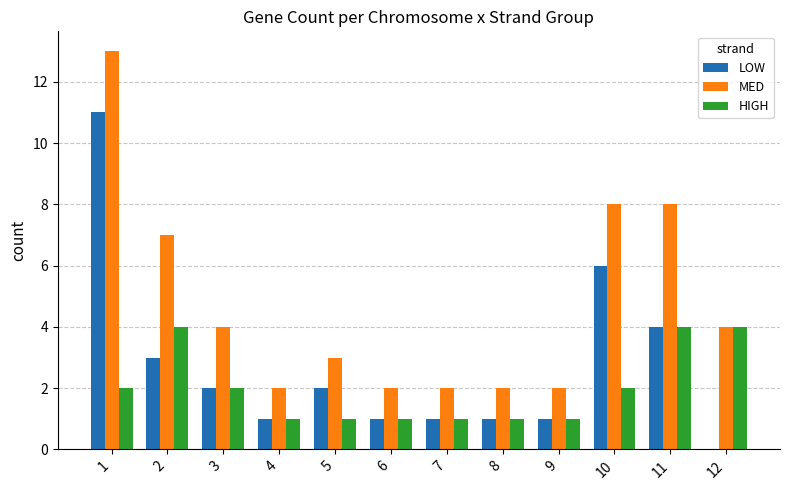

How many data points does each series have?

12